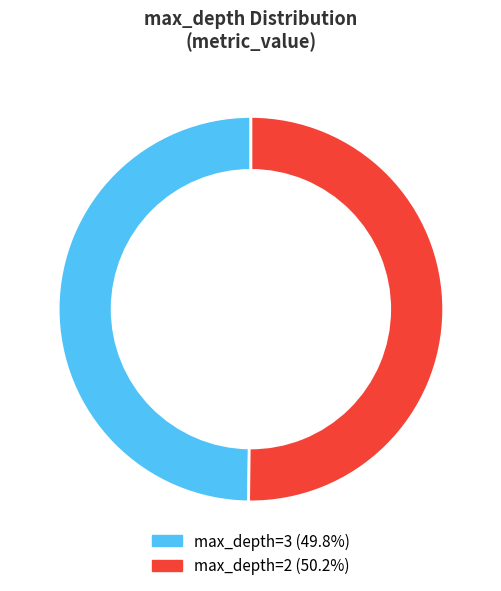

Combined, what portion of the pie is 2 and 3?

100.0%